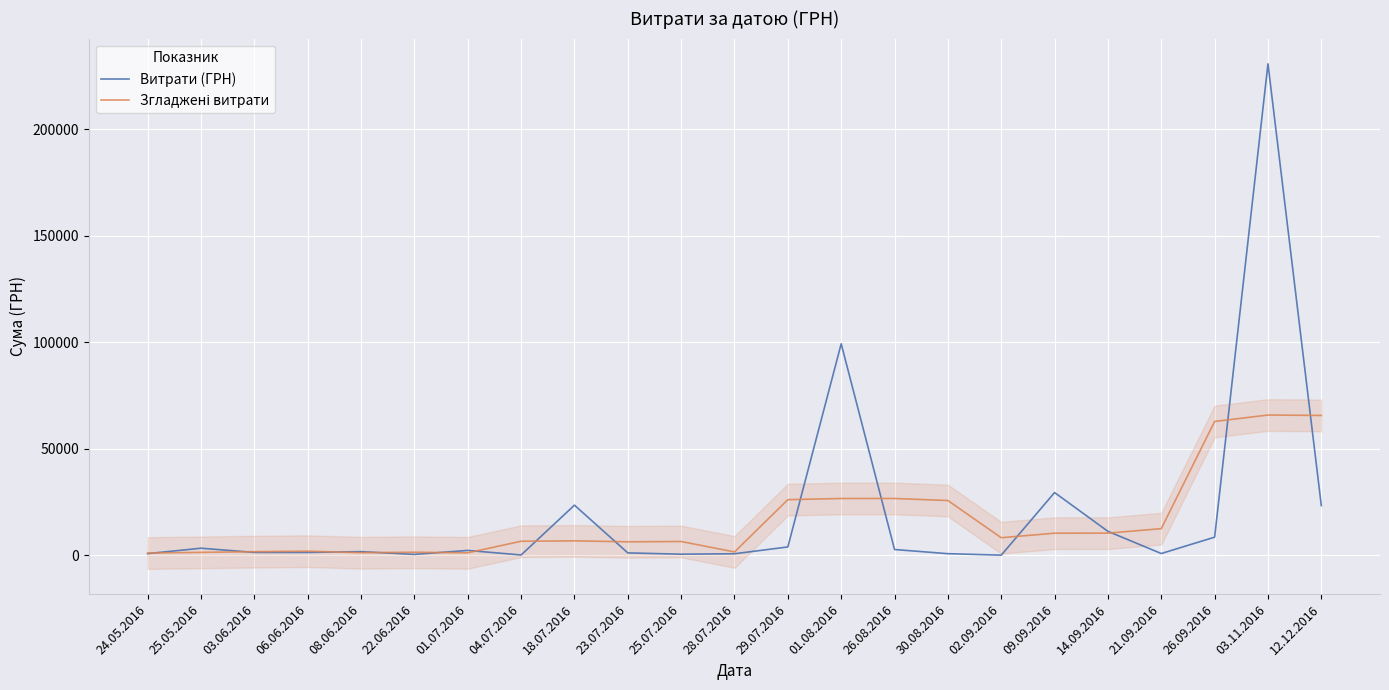

How many data points does each series have?

23